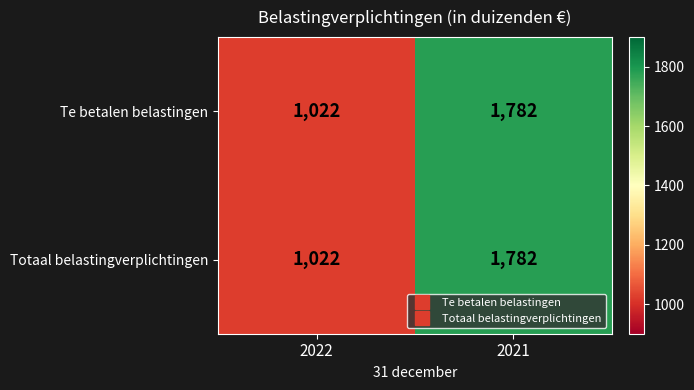

Rank the categories by Te betalen belastingen value from lowest to highest.

2022, 2021